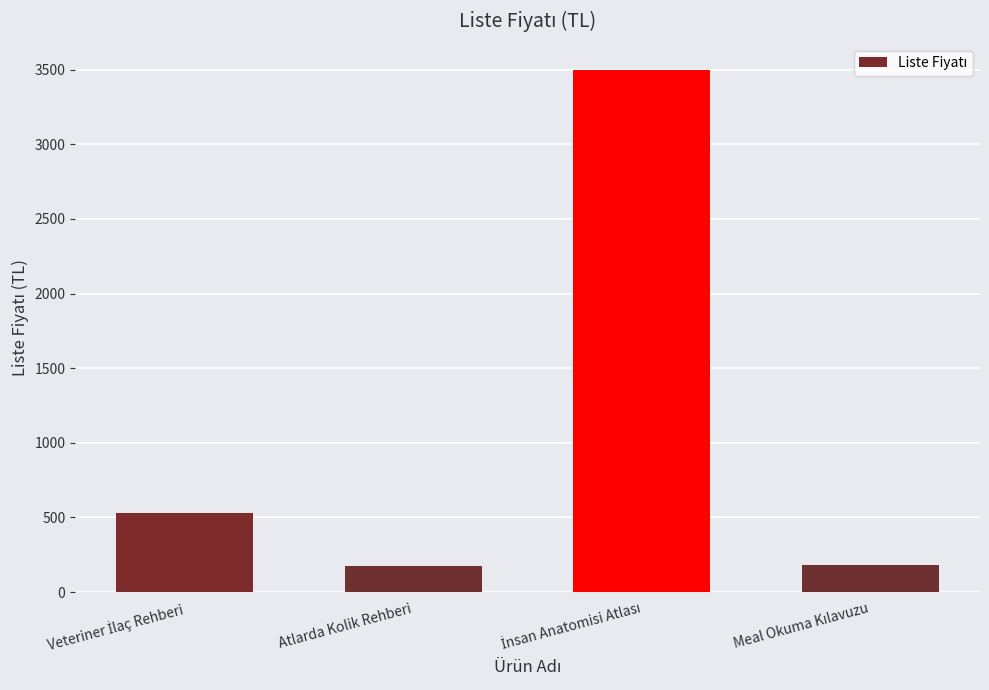

What is the difference between the second highest and second lowest values?

351